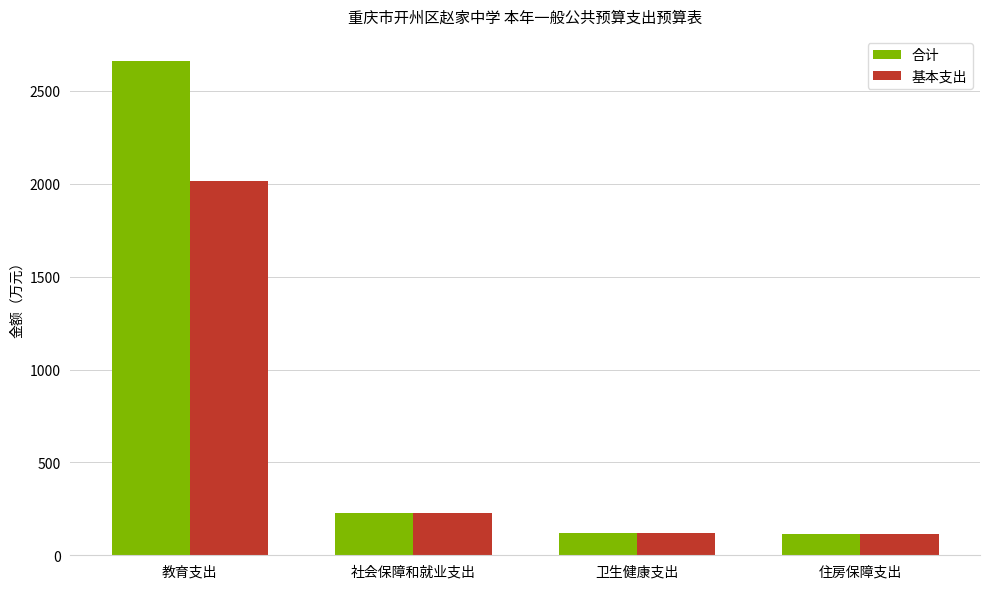

What is the label of the 4th bar from the left?

住房保障支出